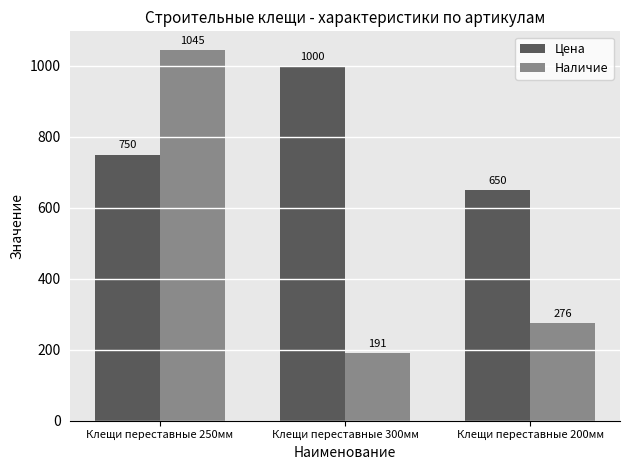

Between Клещи переставные 300мм and Клещи переставные 200мм, which series saw the biggest shift?

Цена